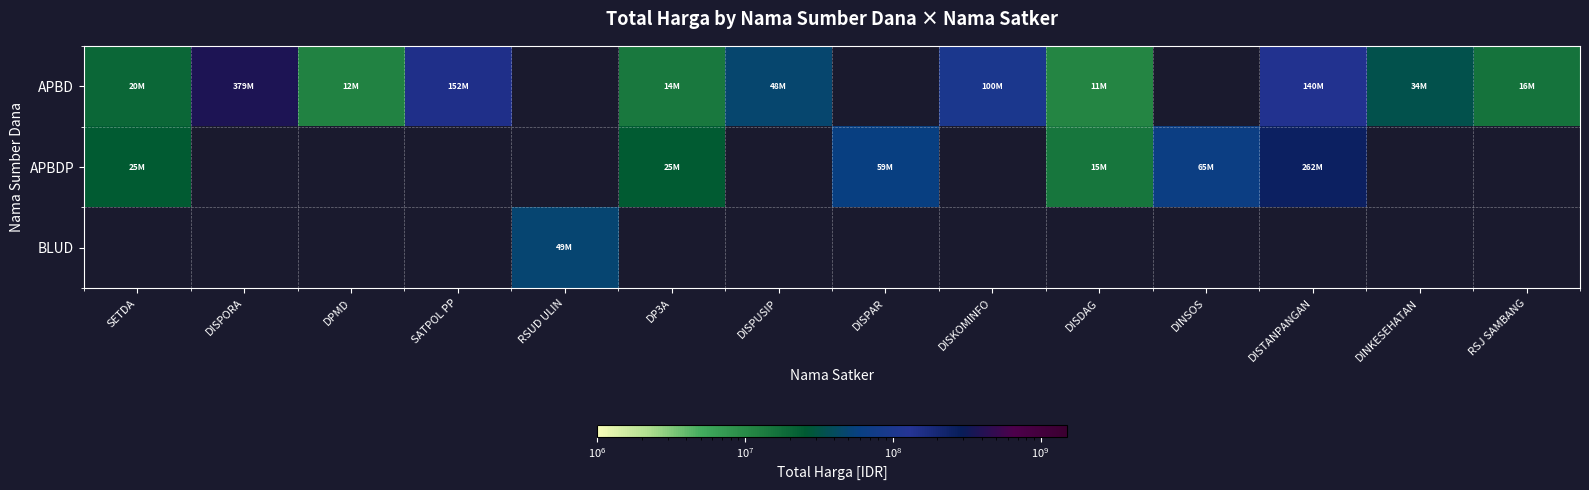

Is the value of APBDP at RSUD ULIN greater than the value of APBD at DINKESEHATAN?

No